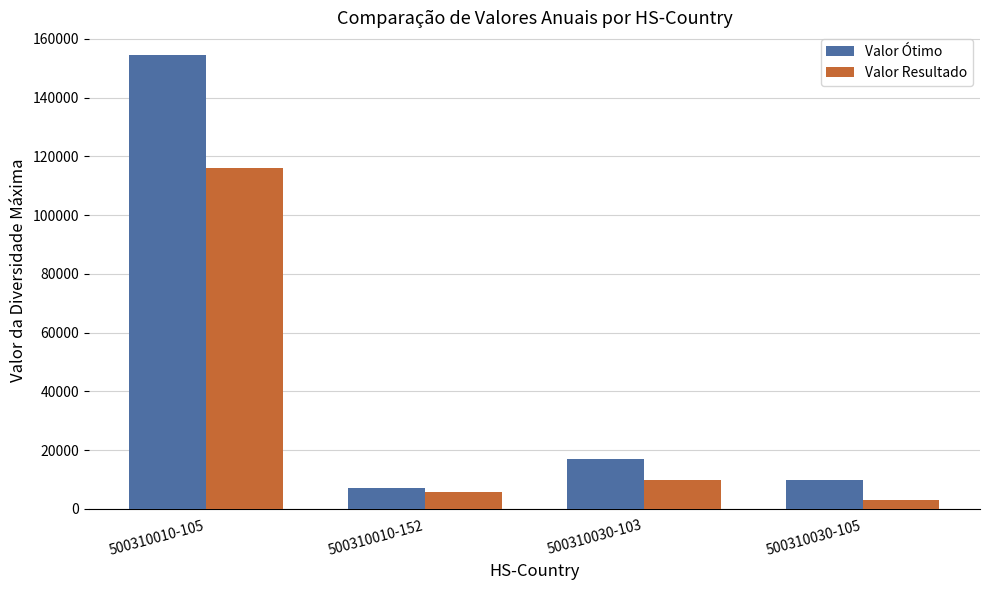

At which label does Valor Resultado reach its peak?

500310010-105